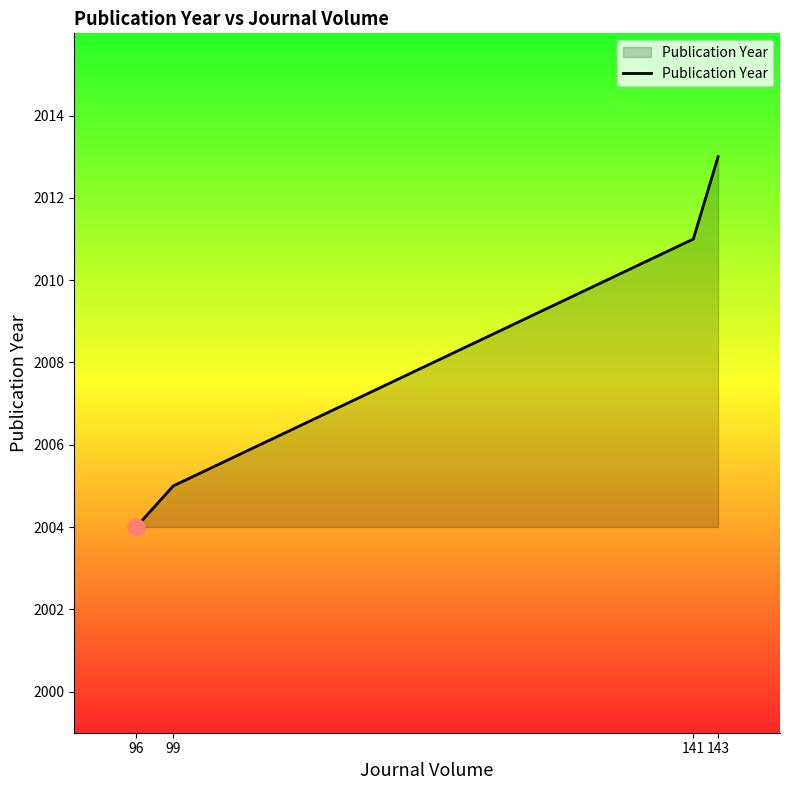

List the labels in order of value, smallest first.

96, 99, 141, 143